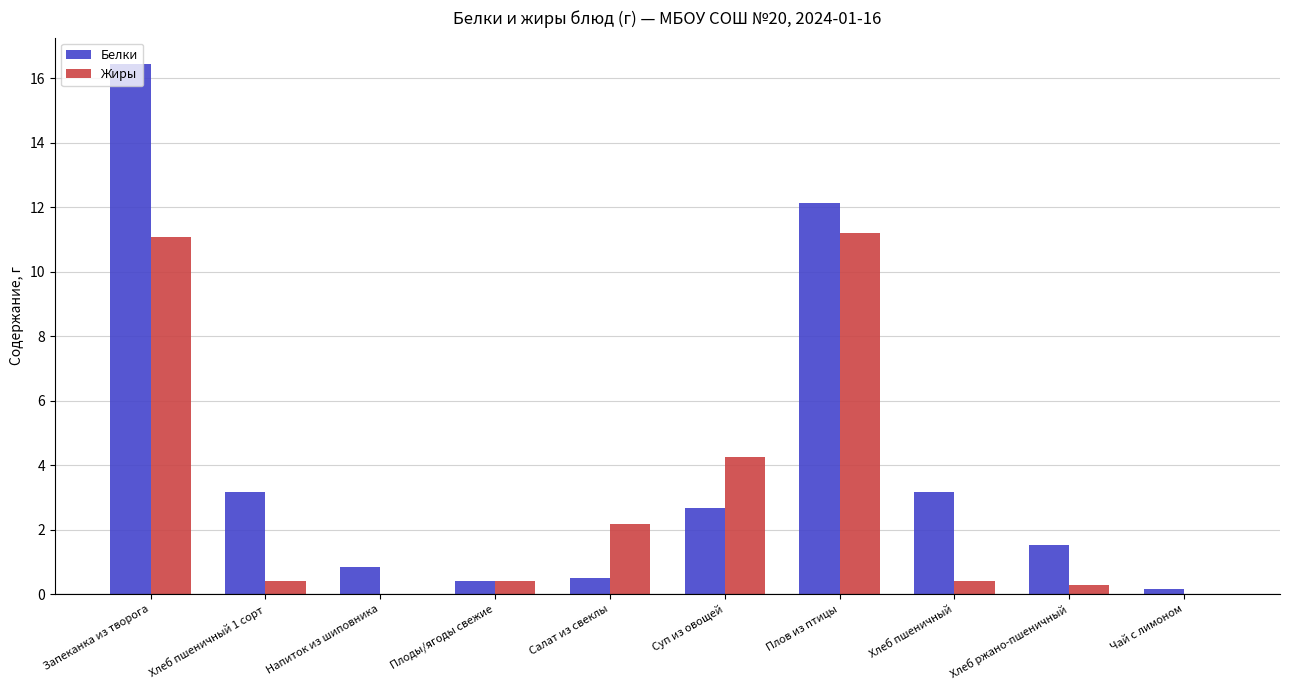

What is the sum of all Белки values?

41.0